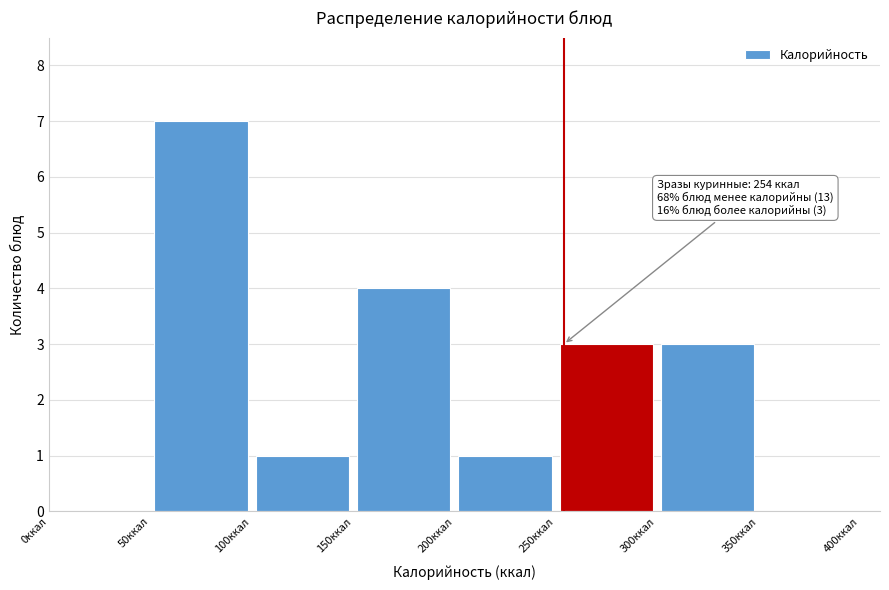

Which range on the x-axis has the tallest bar?

50 to 100